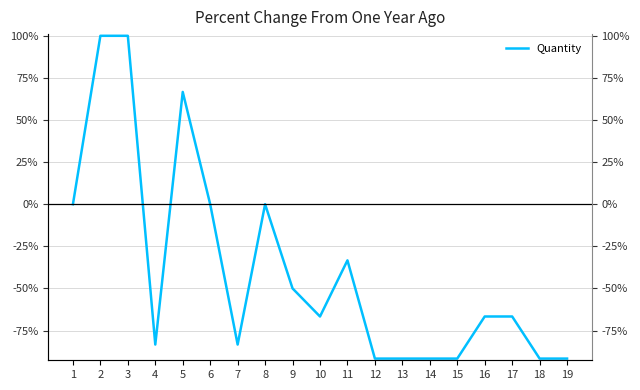

True or false: the data shows -66.7 at 10.

True